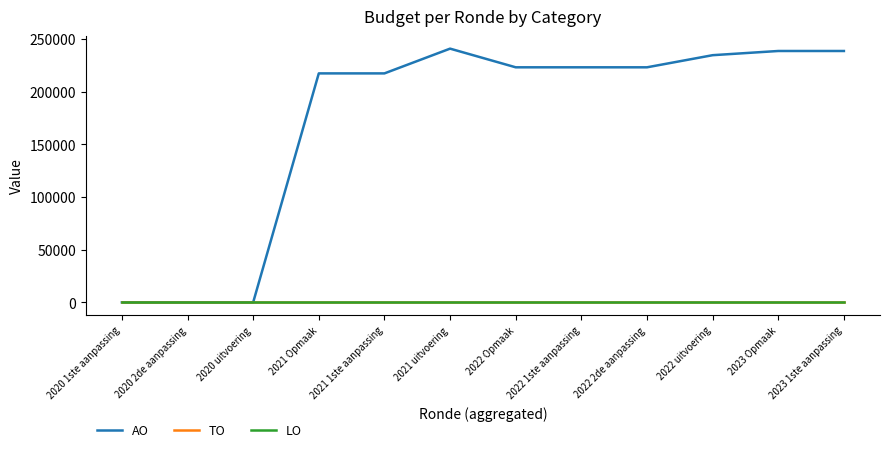

How many interior local peaks does the AO series have?

1